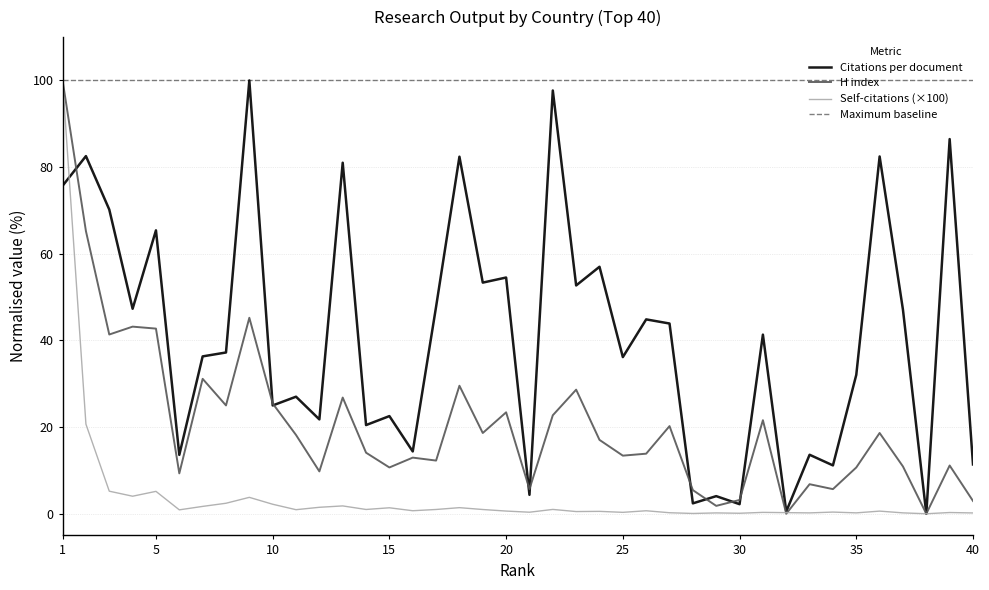

Which series has the largest total across all categories?

Citations per document